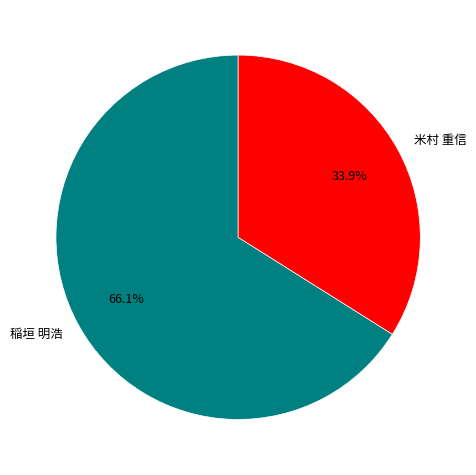

Does 稲垣 明浩 represent more than half of the total?

Yes